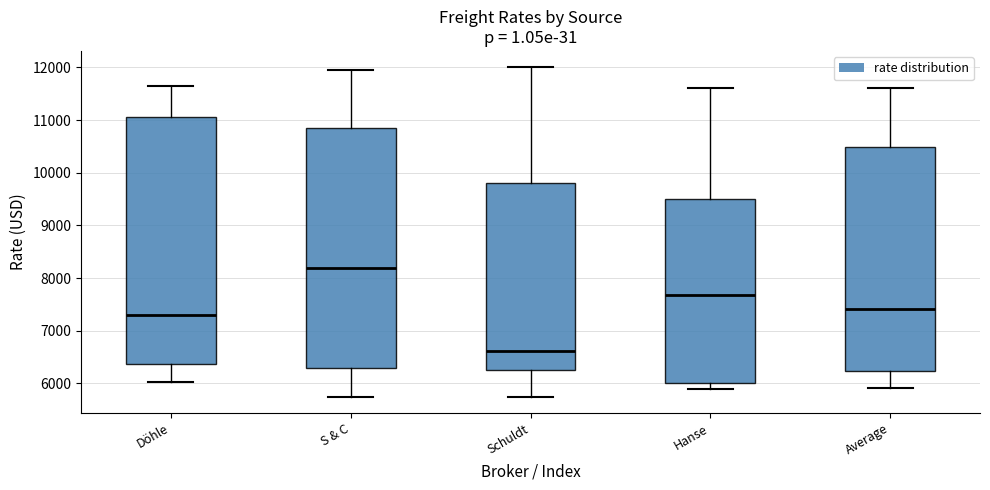

Comparing the boxes themselves (not the whiskers), which one is the tallest?

Döhle